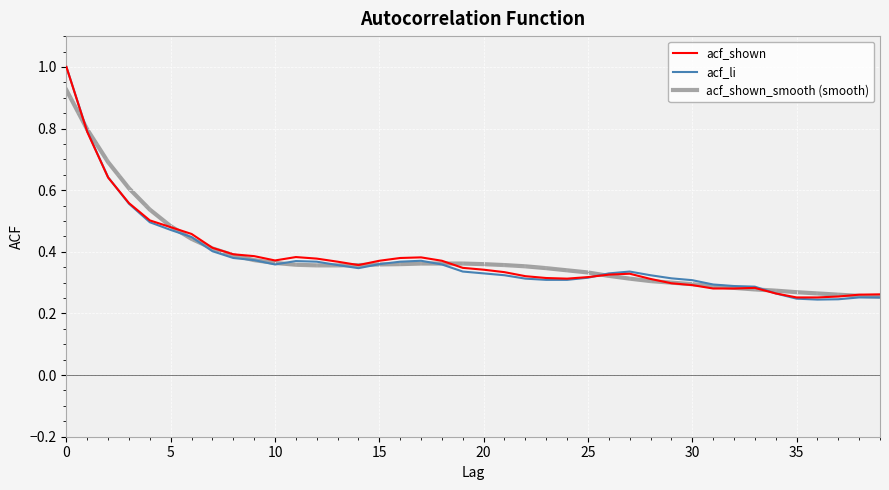

How many lines are shown in the chart?

3